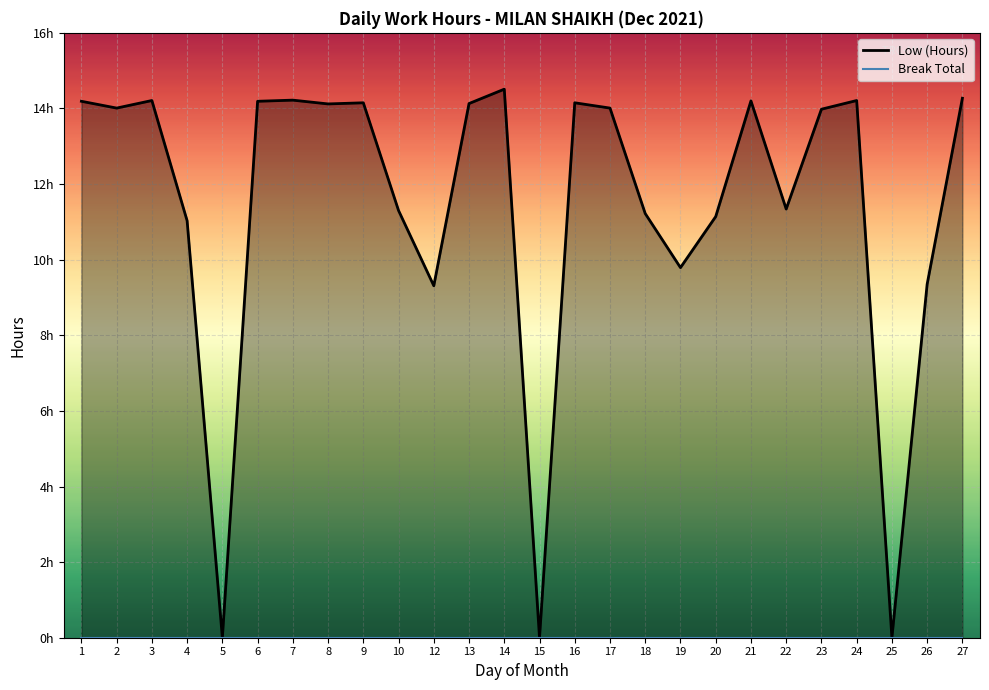

Read the Low (Hours) value at 9.

14.2